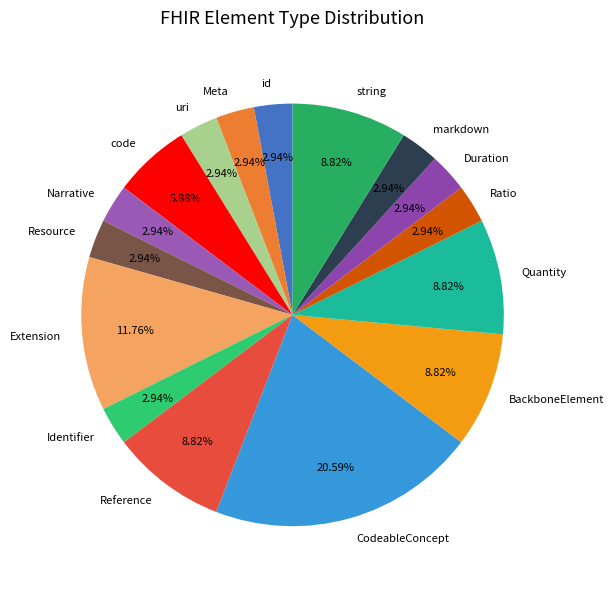

Approximately how many times larger is the value at code compared to Resource?

2.0